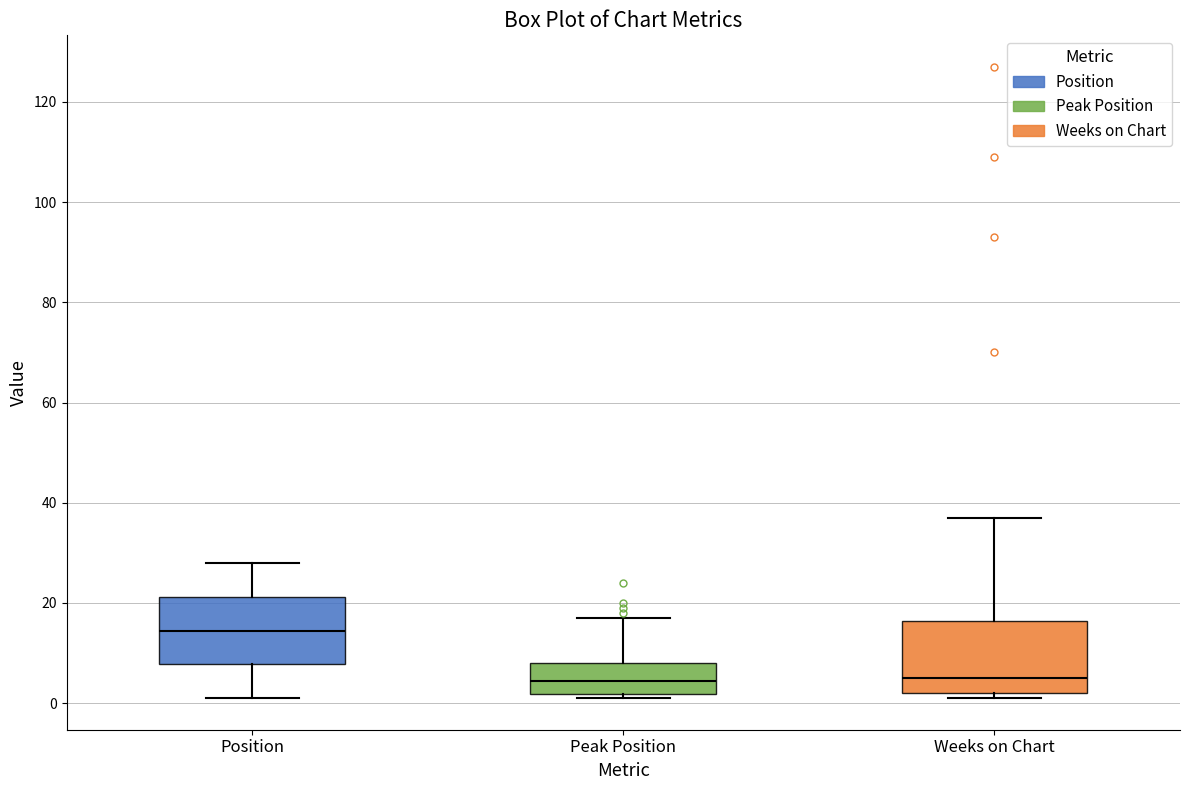

Reading left to right, transcribe this box plot: for each box, give where its median line is, the range the box spans, and where its two whiskers end, as read against the y-axis. The values are not printed on the chart, so give them approximately, as read against the axis.

Position: median 14, box 8 to 22, whiskers 2 to 28
Peak Position: median 4, box 2 to 8, whiskers 2 (just below the box's lower edge) to 18
Weeks on Chart: median 6, box 2 to 16, whiskers 2 (just below the box's lower edge) to 38